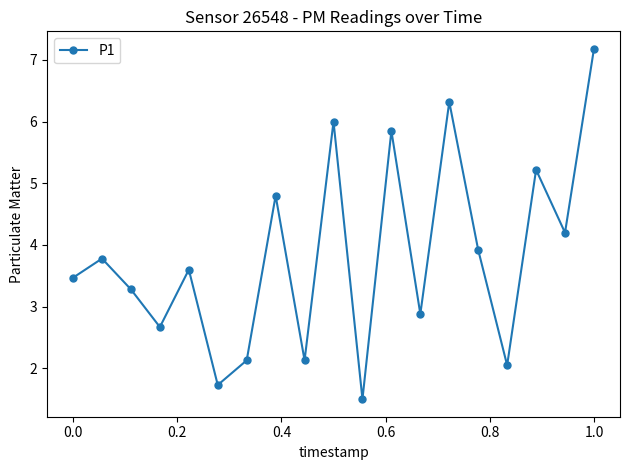

Does the chart have visible grid lines?

No